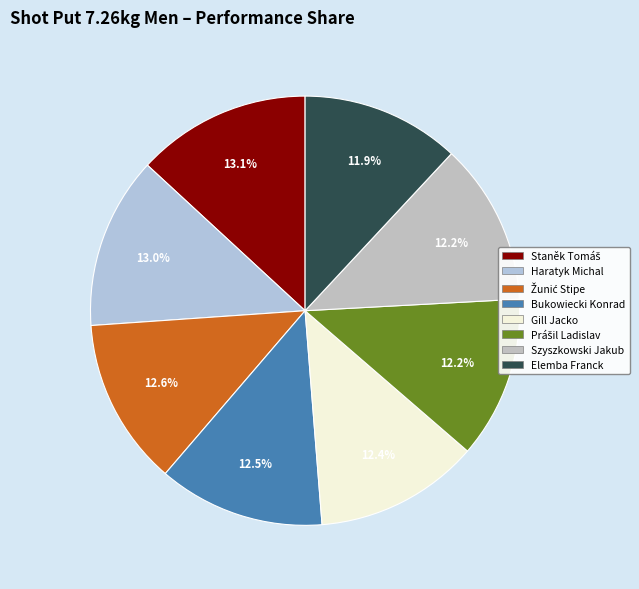

How many segments does this pie chart have?

8